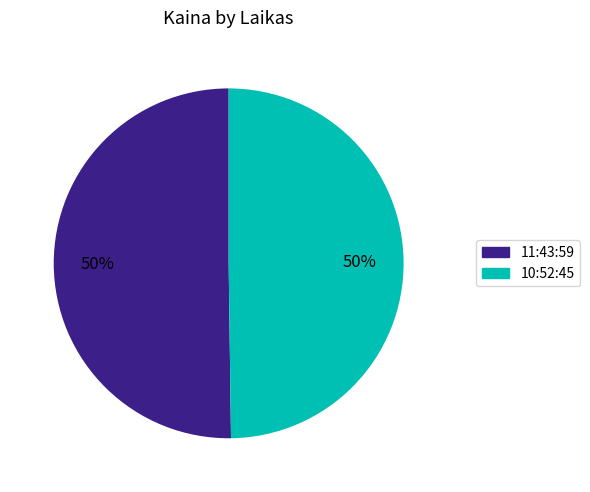

Do 11:43:59 and 10:52:45 together represent more than half of the pie?

Yes